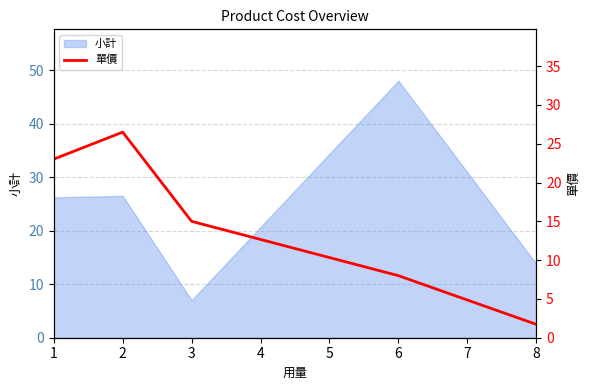

Where does the data first go above 15?

1